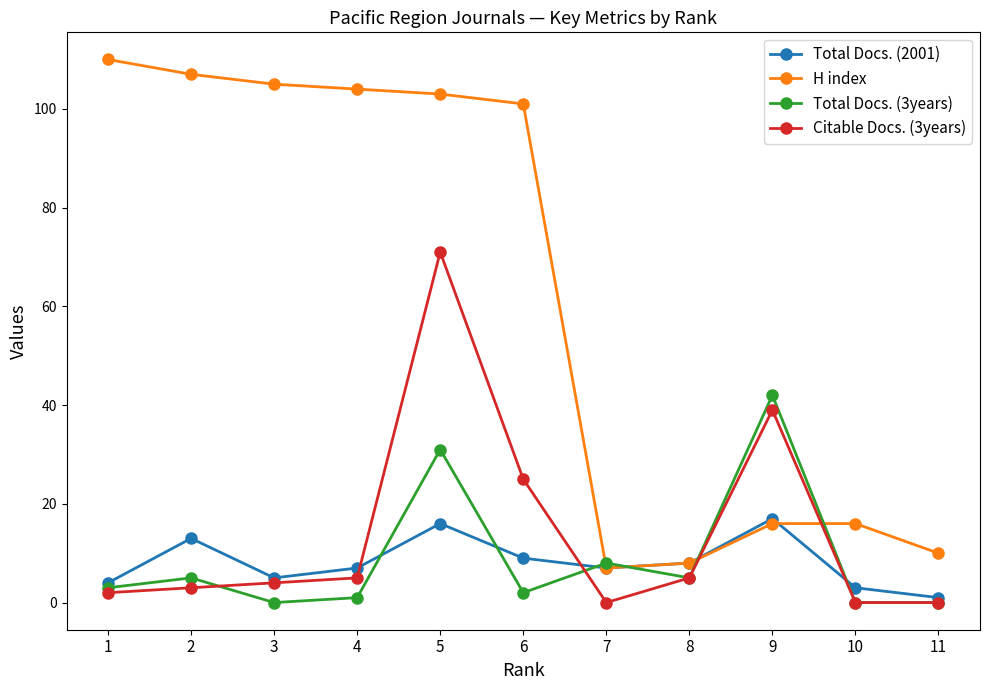

At which category does Total Docs. (3years) reach its first local peak?

2